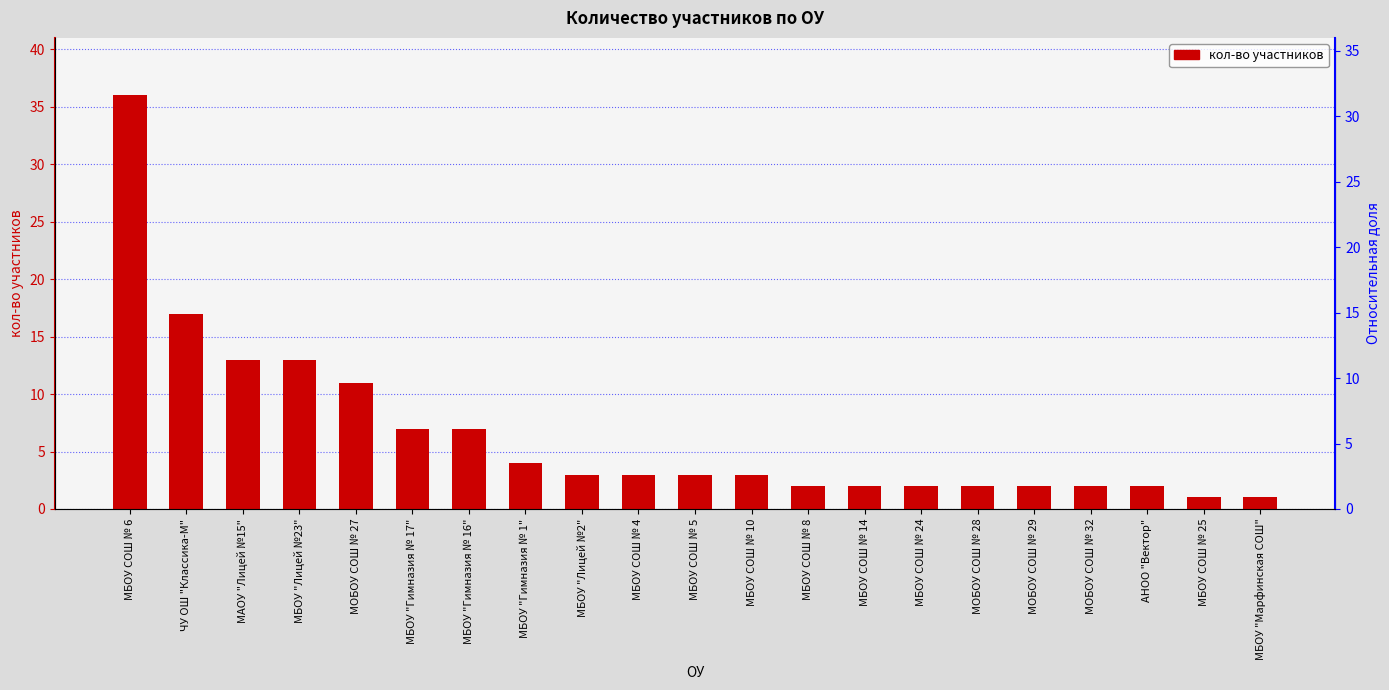

Reading right to left, extract all data points from this chart.

1	1	2	2	2	2	2	2	2	3	3	3	3	4	7	7	11	13	13	17	36